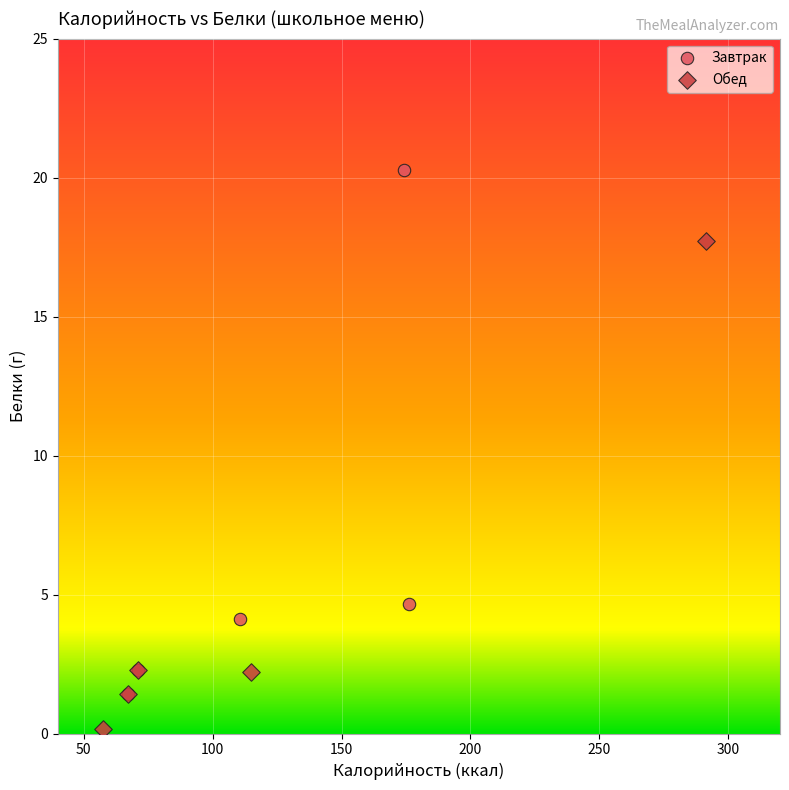

Which series has the largest Y range (max minus min)?

Завтрак